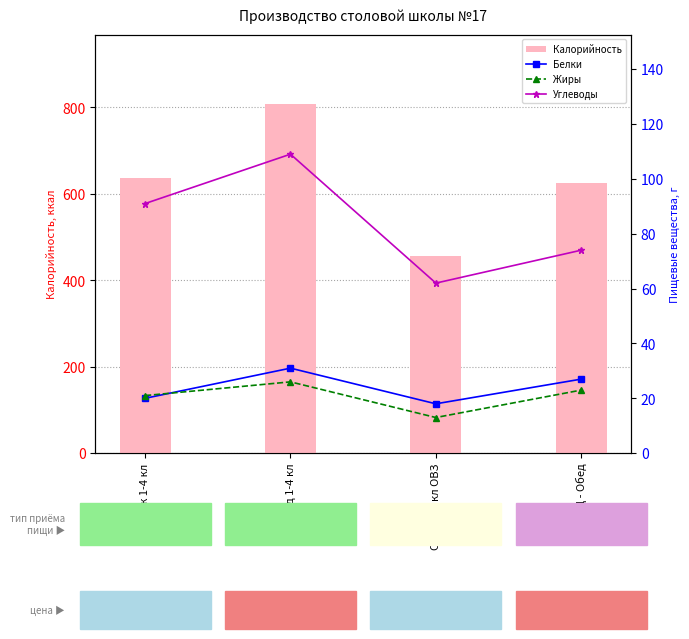

Reading left to right, what are all the values shown in this chart?

Калорийность: 637	807	456	624
Белки: 20	31	18	27
Жиры: 21	26	13	23
Углеводы: 91	109	62	74